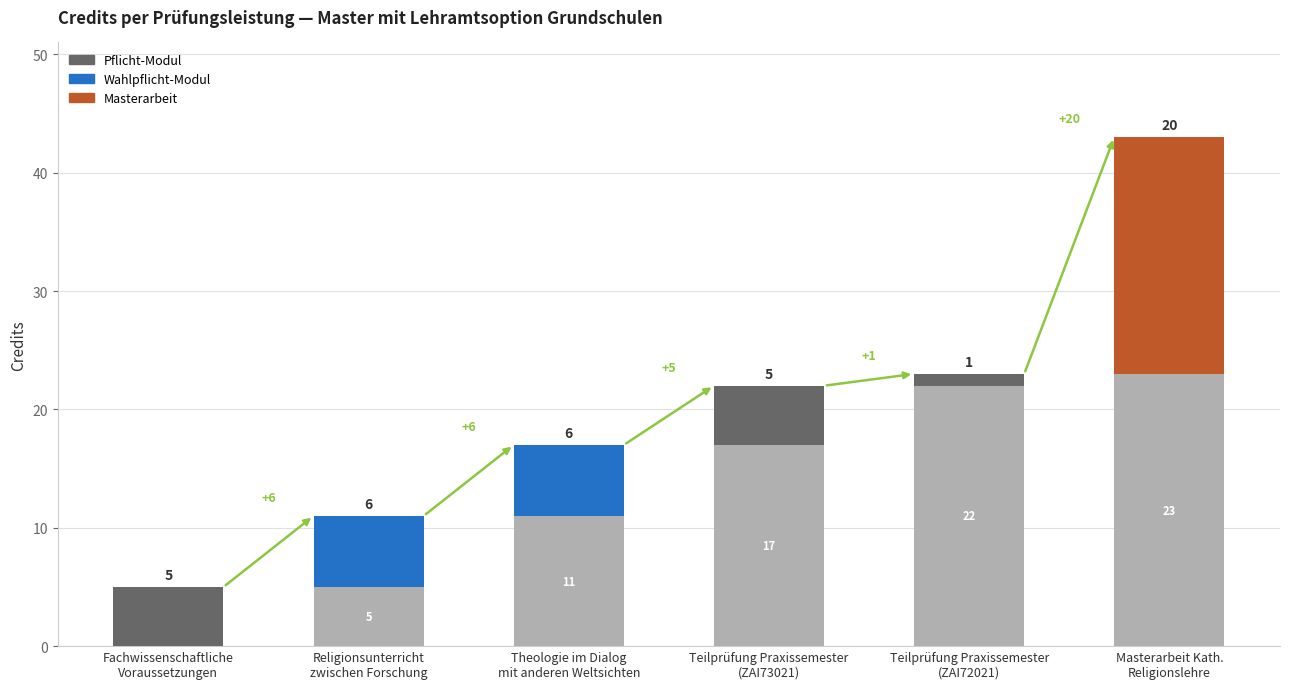

Count the number of values greater than 6.

1